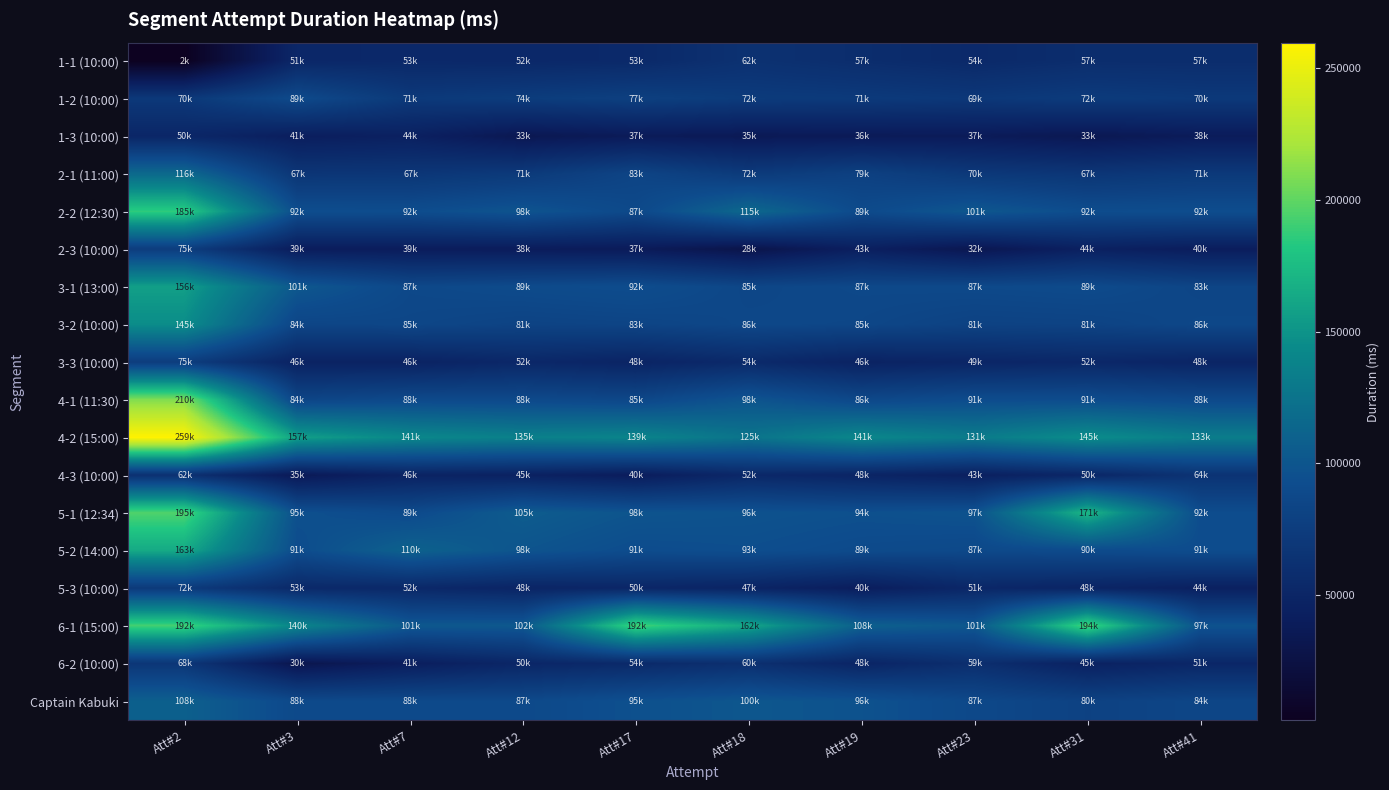

Reading left to right, extract all data points from this chart.

1-1 (10:00): Att#2=2214	Att#3=51549	Att#7=53275	Att#12=52735	Att#17=53909	Att#18=62438	Att#19=57901	Att#23=54073	Att#31=57966	Att#41=57677
1-2 (10:00): Att#2=70259	Att#3=89056	Att#7=71069	Att#12=74304	Att#17=77756	Att#18=72961	Att#19=71778	Att#23=69419	Att#31=72914	Att#41=70648
1-3 (10:00): Att#2=50879	Att#3=41478	Att#7=44226	Att#12=33299	Att#17=37634	Att#18=35680	Att#19=36882	Att#23=37759	Att#31=33618	Att#41=38389
2-1 (11:00): Att#2=116195	Att#3=67255	Att#7=67909	Att#12=71890	Att#17=83263	Att#18=72182	Att#19=79503	Att#23=70353	Att#31=67393	Att#41=71041
2-2 (12:30): Att#2=185782	Att#3=92895	Att#7=92337	Att#12=98602	Att#17=87819	Att#18=115559	Att#19=89408	Att#23=101280	Att#31=92136	Att#41=92627
2-3 (10:00): Att#2=75319	Att#3=39639	Att#7=39617	Att#12=38909	Att#17=37851	Att#18=28721	Att#19=43151	Att#23=32597	Att#31=44219	Att#41=40488
3-1 (13:00): Att#2=156963	Att#3=101735	Att#7=87041	Att#12=89764	Att#17=92133	Att#18=85089	Att#19=87166	Att#23=87847	Att#31=89333	Att#41=83937
3-2 (10:00): Att#2=145691	Att#3=84102	Att#7=85225	Att#12=81928	Att#17=83145	Att#18=86193	Att#19=85490	Att#23=81083	Att#31=81801	Att#41=86211
3-3 (10:00): Att#2=75562	Att#3=46322	Att#7=46442	Att#12=52328	Att#17=48009	Att#18=54655	Att#19=46334	Att#23=49662	Att#31=52128	Att#41=48710
4-1 (11:30): Att#2=210163	Att#3=84080	Att#7=88476	Att#12=88512	Att#17=85858	Att#18=98870	Att#19=86737	Att#23=91539	Att#31=91662	Att#41=88476
4-2 (15:00): Att#2=259781	Att#3=157480	Att#7=141704	Att#12=135641	Att#17=139069	Att#18=125395	Att#19=141476	Att#23=131472	Att#31=145769	Att#41=133272
4-3 (10:00): Att#2=62078	Att#3=35829	Att#7=46841	Att#12=45240	Att#17=40080	Att#18=52381	Att#19=48516	Att#23=43364	Att#31=50983	Att#41=64830
5-1 (12:34): Att#2=195302	Att#3=95063	Att#7=89372	Att#12=105490	Att#17=98676	Att#18=96973	Att#19=94967	Att#23=97183	Att#31=171847	Att#41=92160
5-2 (14:00): Att#2=163712	Att#3=91681	Att#7=110328	Att#12=98872	Att#17=91827	Att#18=93414	Att#19=89943	Att#23=87584	Att#31=90248	Att#41=91887
5-3 (10:00): Att#2=72199	Att#3=53543	Att#7=52870	Att#12=48823	Att#17=50682	Att#18=47961	Att#19=40748	Att#23=51759	Att#31=48256	Att#41=44175
6-1 (15:00): Att#2=192147	Att#3=140095	Att#7=101914	Att#12=102074	Att#17=192807	Att#18=162039	Att#19=108584	Att#23=101311	Att#31=194678	Att#41=97311
6-2 (10:00): Att#2=68090	Att#3=30636	Att#7=41351	Att#12=50768	Att#17=54280	Att#18=60616	Att#19=48943	Att#23=59625	Att#31=45087	Att#41=51224
Captain Kabuki: Att#2=108329	Att#3=88184	Att#7=88453	Att#12=87959	Att#17=95088	Att#18=100576	Att#19=96895	Att#23=87030	Att#31=80567	Att#41=84598